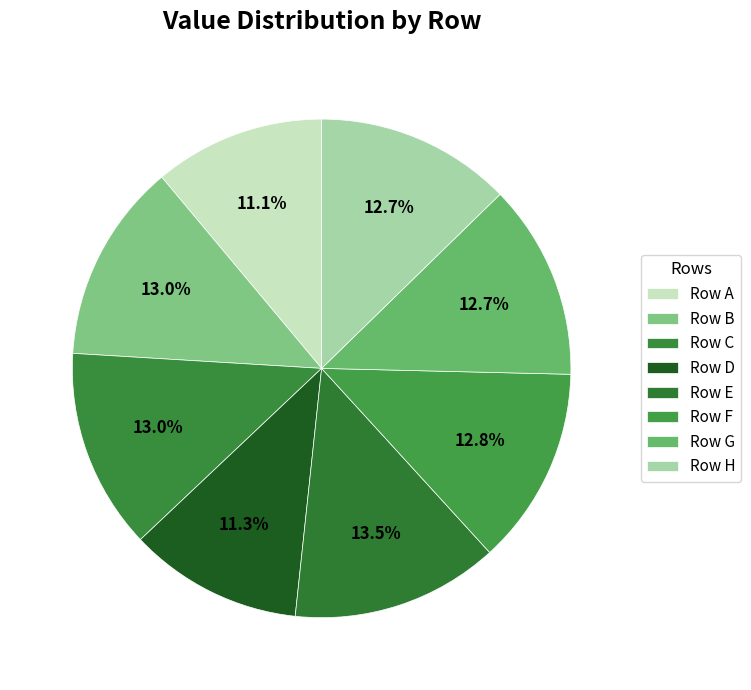

Count the number of slices in the pie.

8